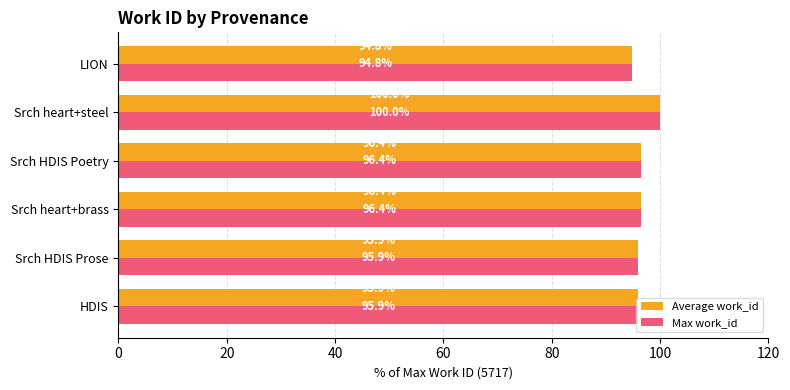

How many values in the Average work_id series exceed 96?

3